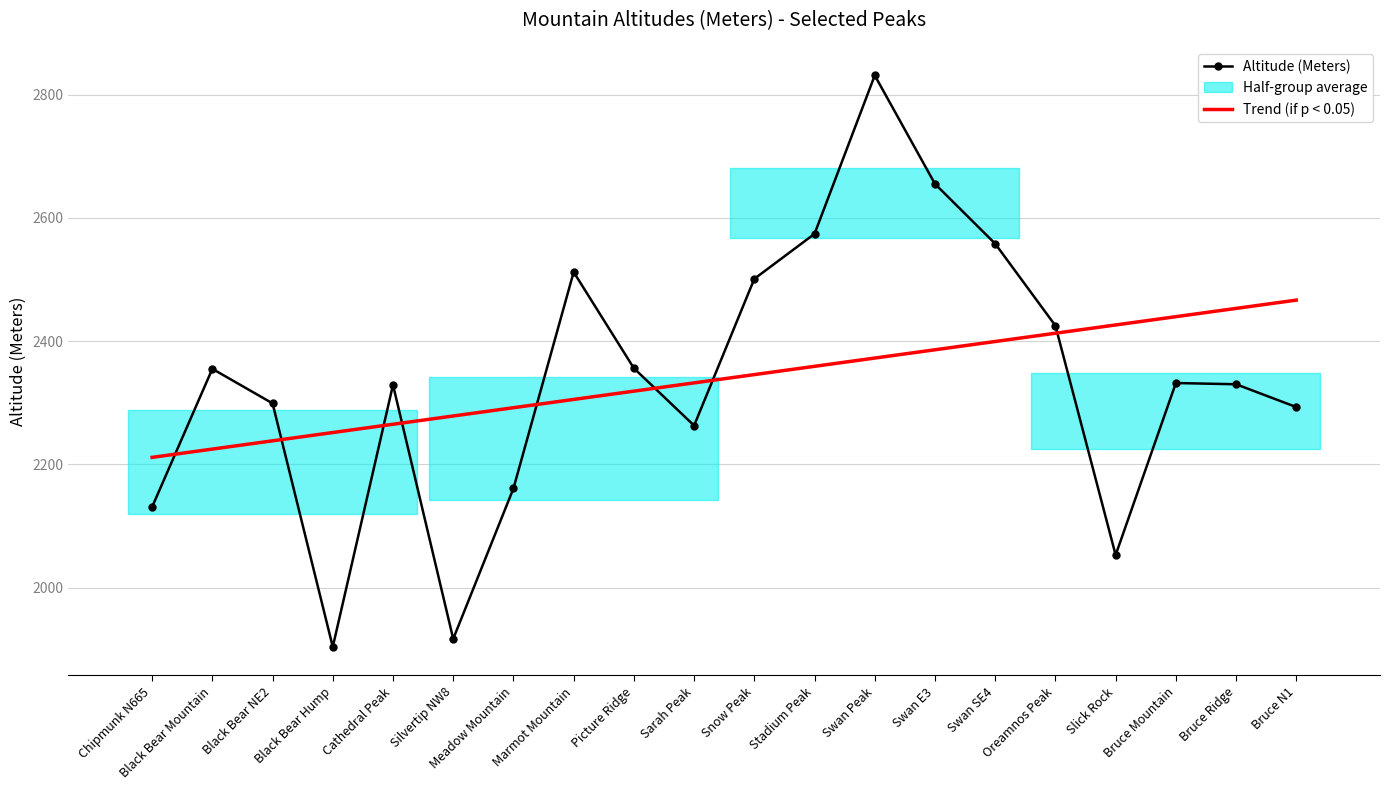

How many lines are shown in the chart?

2